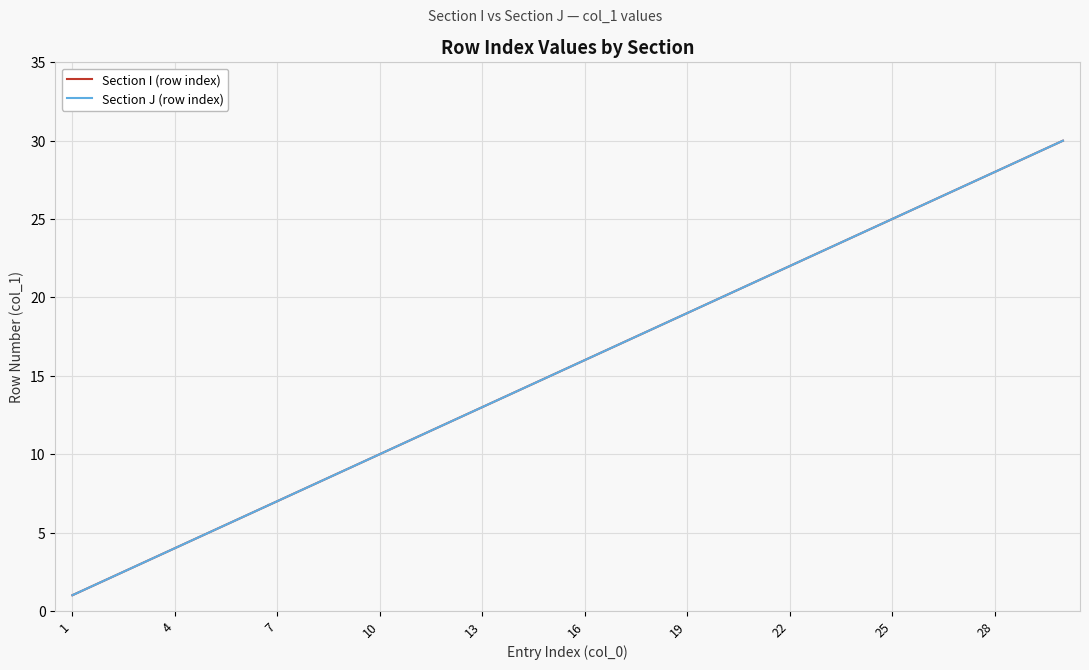

What is the value of the Section J (row index) point at the 19th from the left?

19